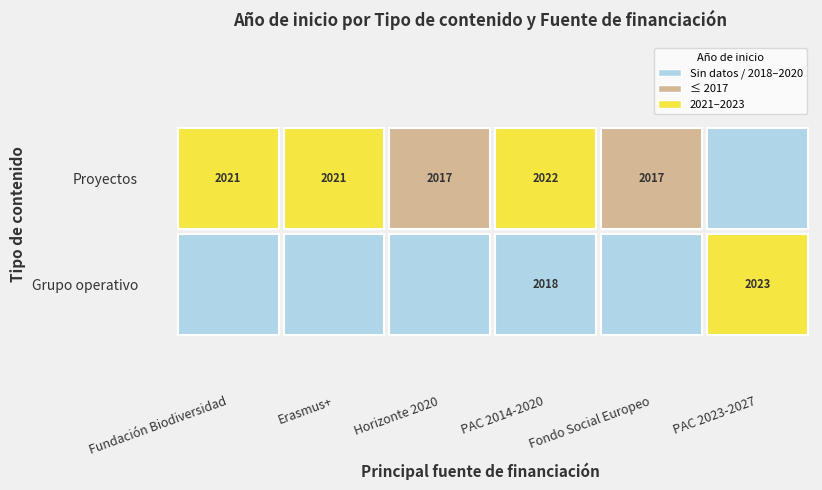

What is the total value across all series at Horizonte 2020?

2017